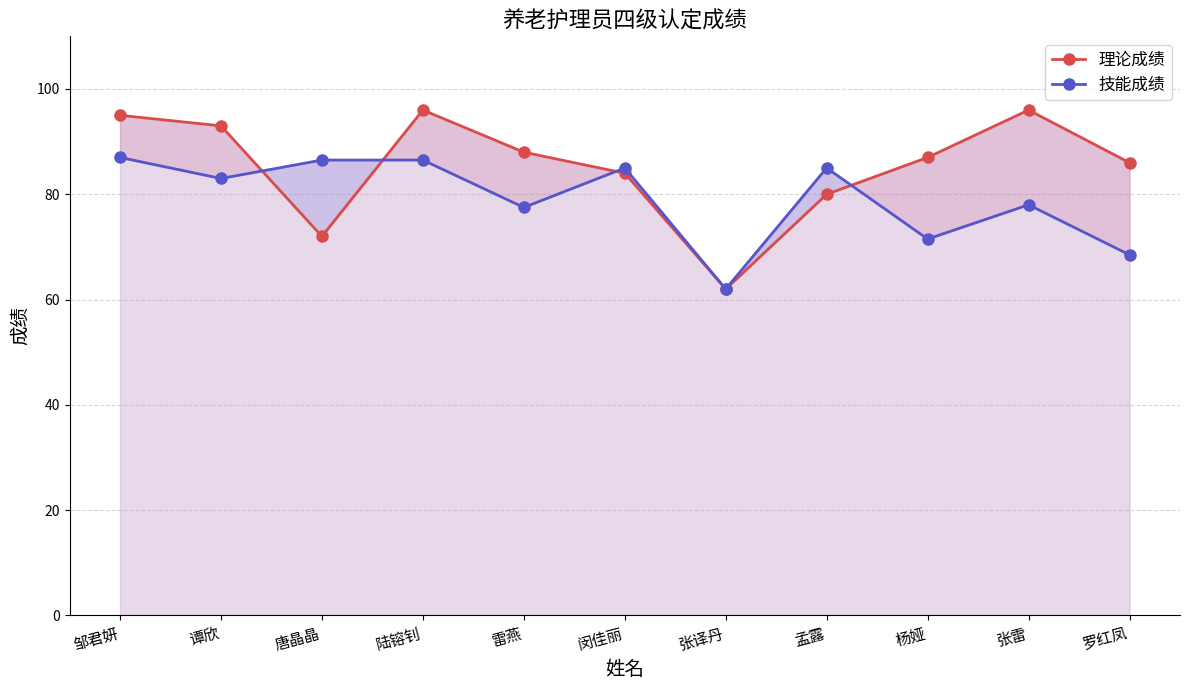

What is the highest value of the 理论成绩 series?

96.0